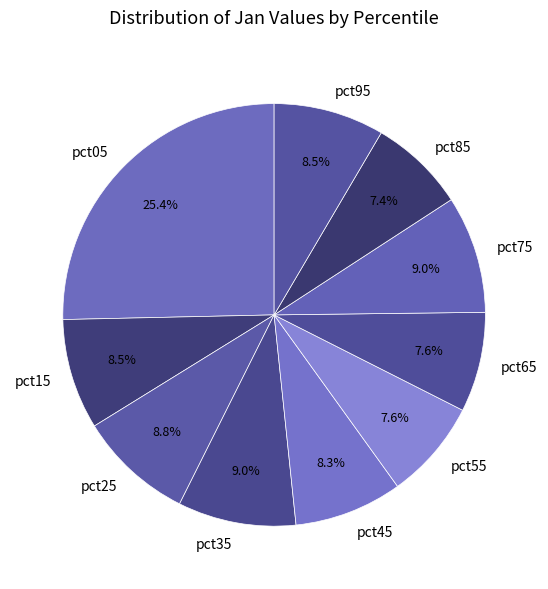

Is there any slice that represents more than half of the pie?

No